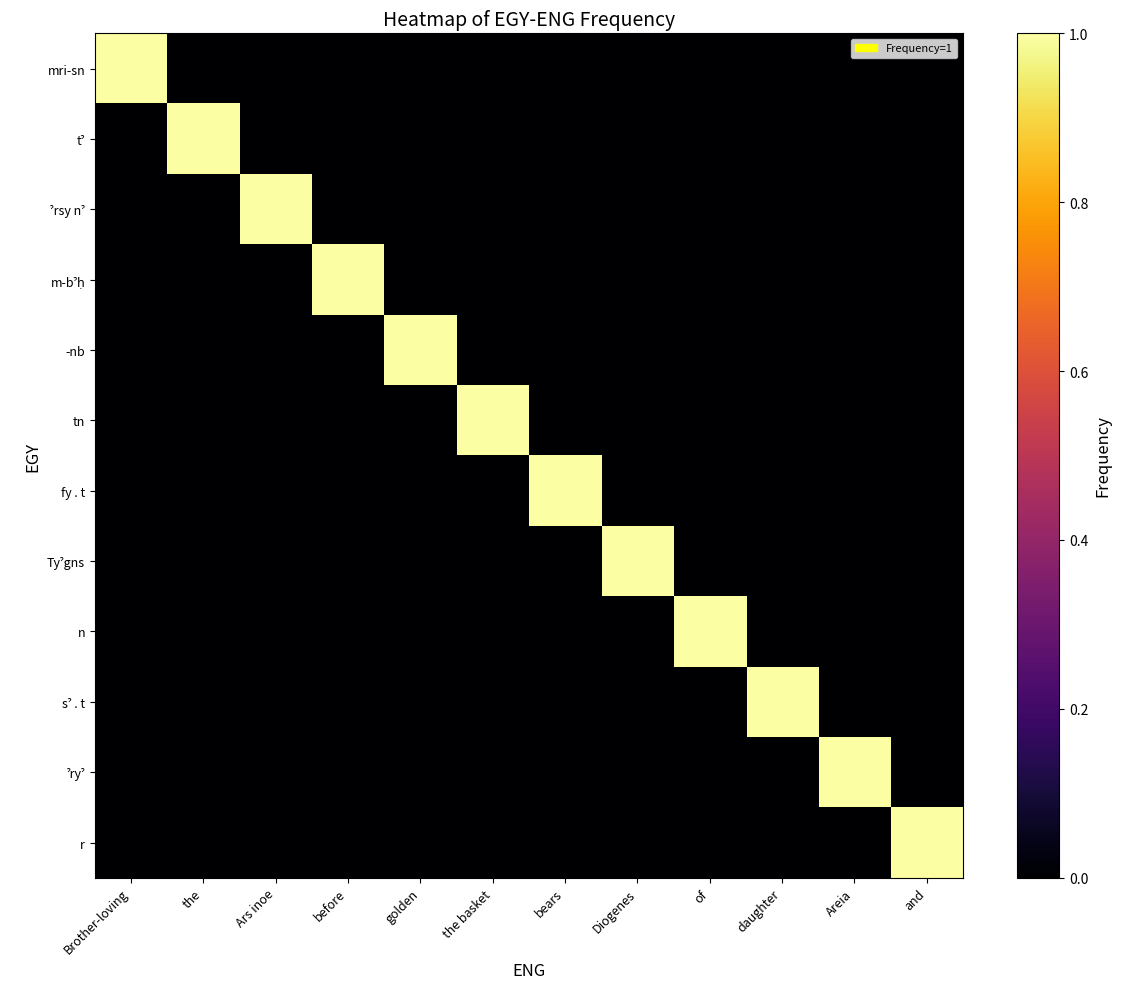

Which series changed the most between the and Areia?

tˀ